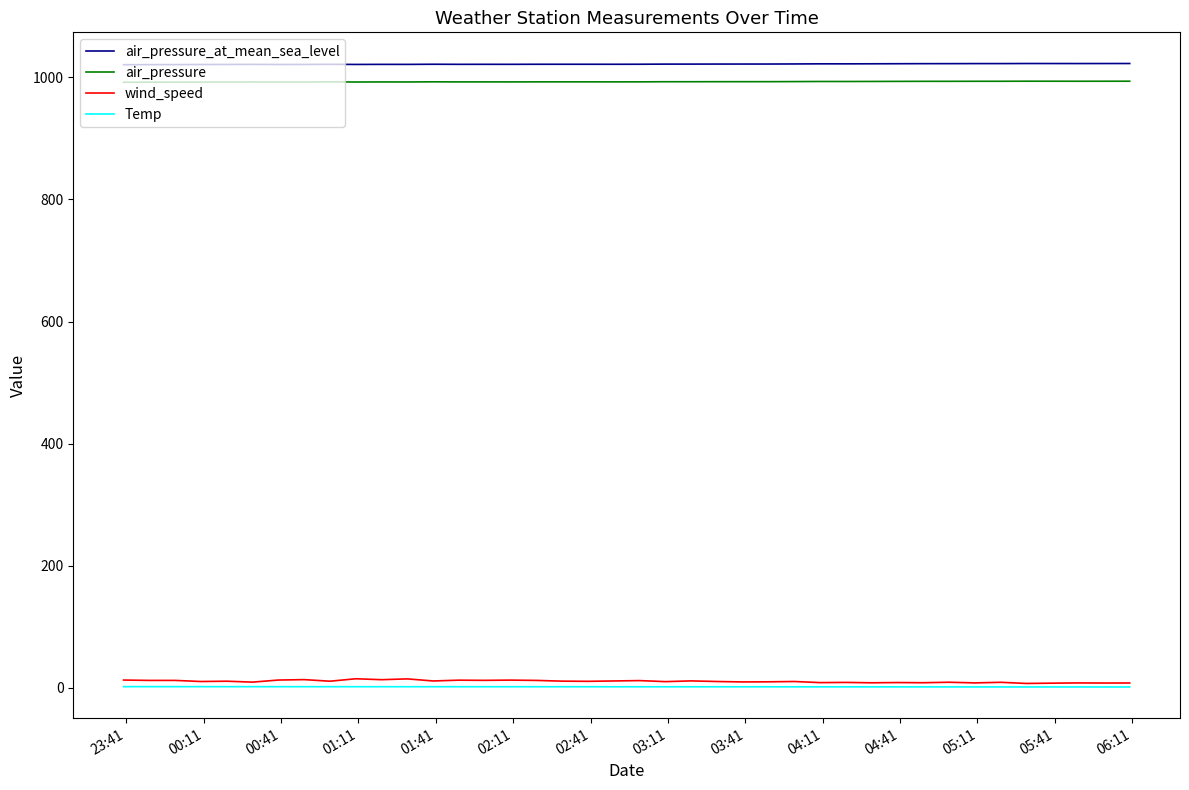

True or false: air_pressure_at_mean_sea_level and Temp cross at least once.

False